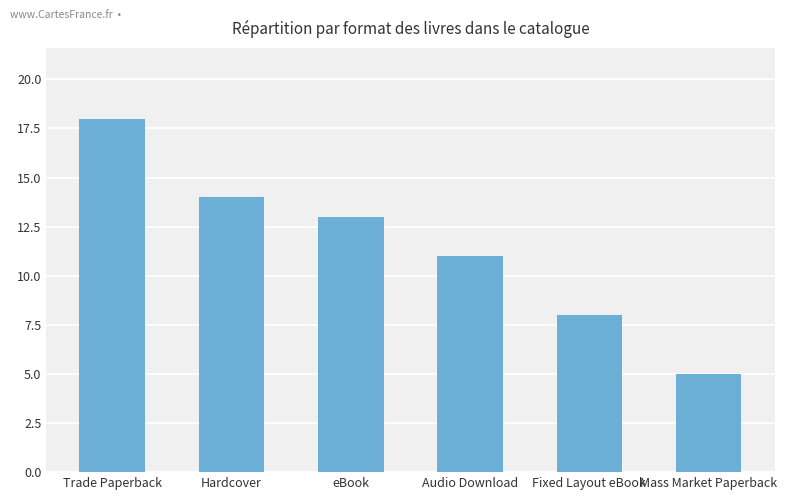

How many bars are there in total?

6